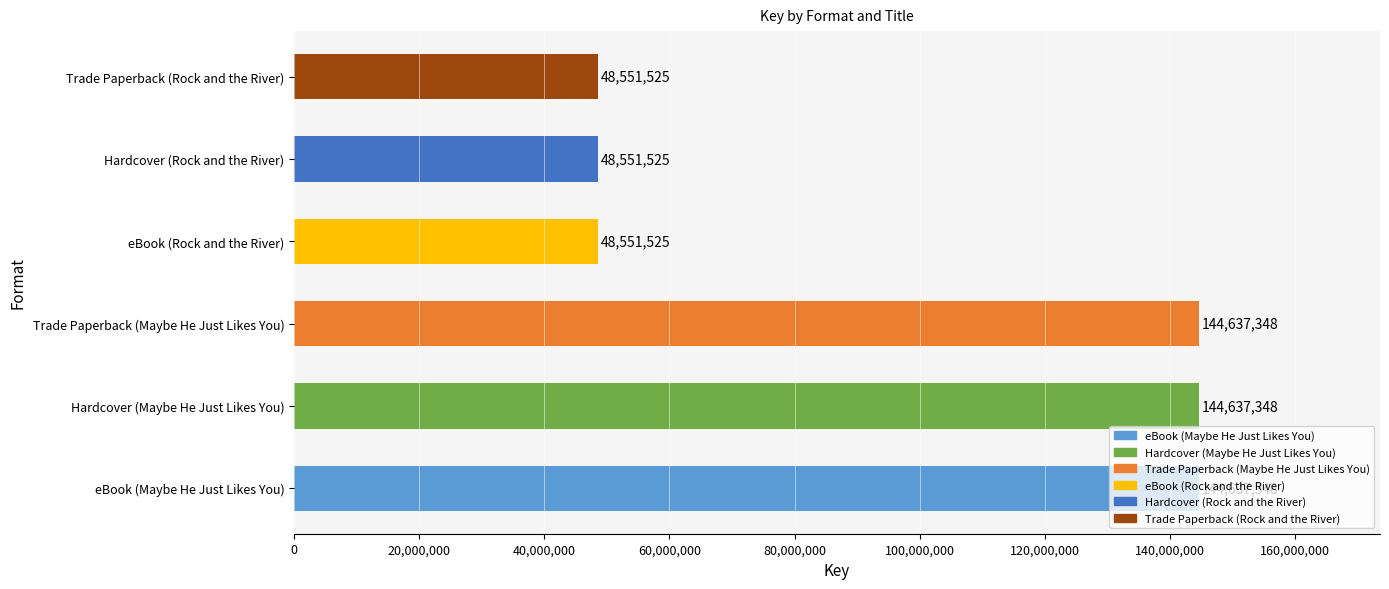

What is the difference between the second highest and second lowest values?

96085823